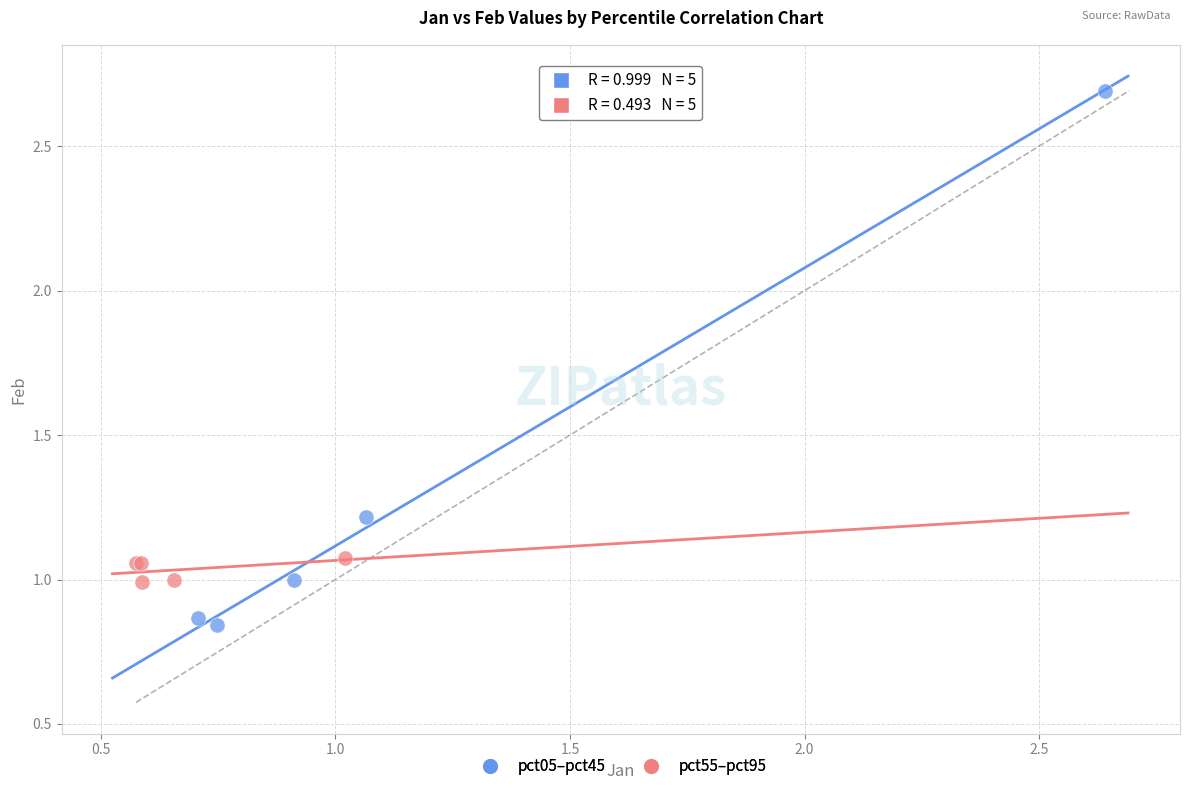

Which series has the largest Y range (max minus min)?

pct05–pct45